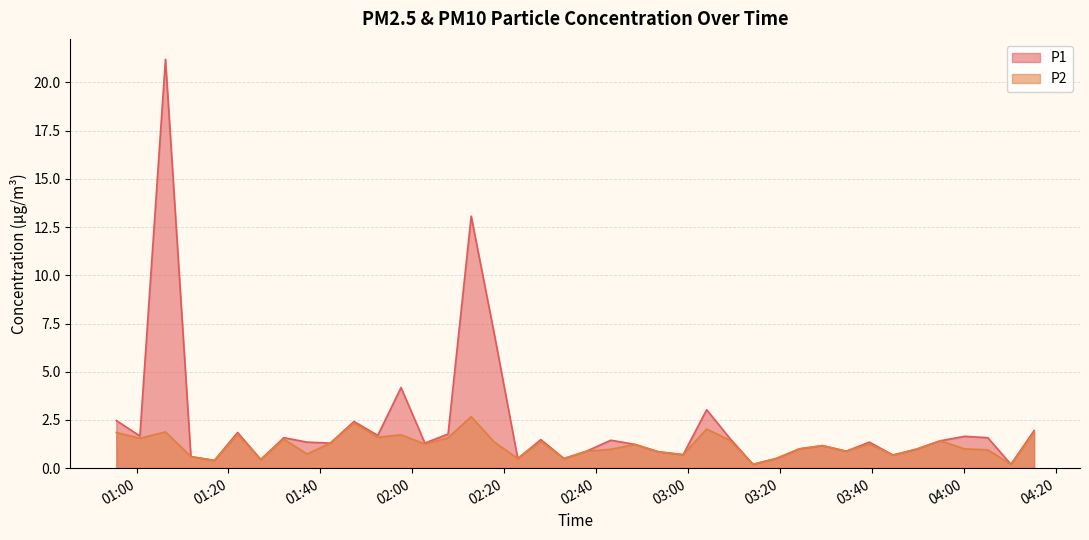

How many lines are shown in the chart?

2